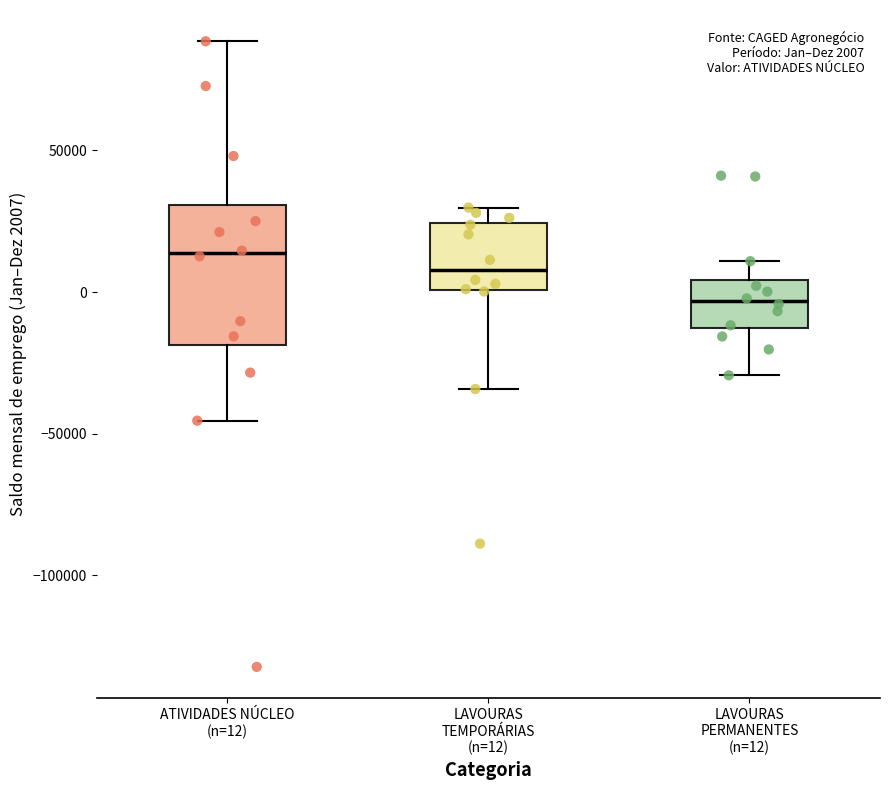

Which box has the highest median line?

ATIVIDADES NÚCLEO (n=12)